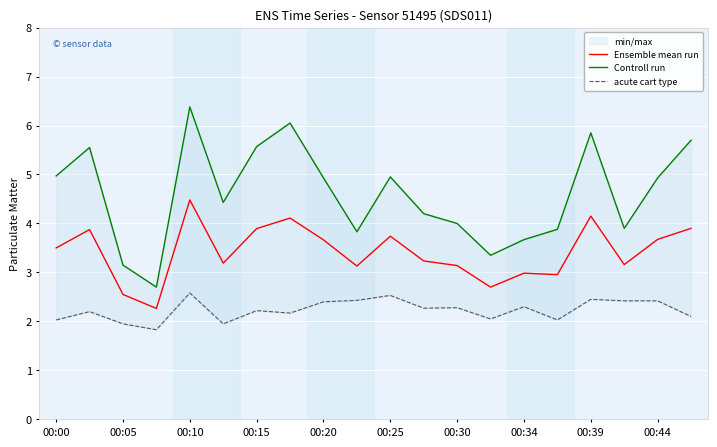

True or false: Ensemble mean run and Controll run intersect in this chart.

False